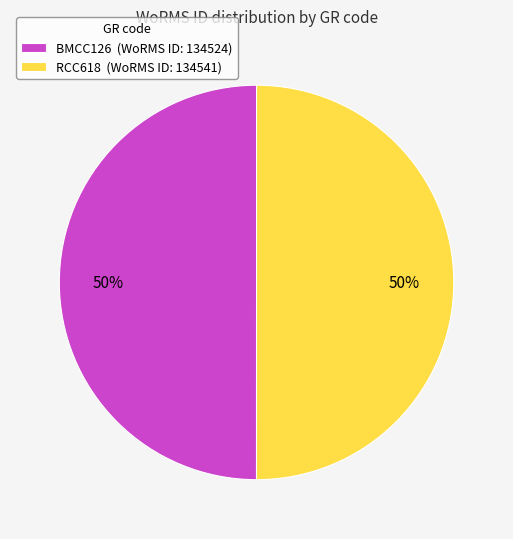

Combined, do RCC618 (WoRMS ID: 134541) and BMCC126 (WoRMS ID: 134524) account for over 50%?

Yes